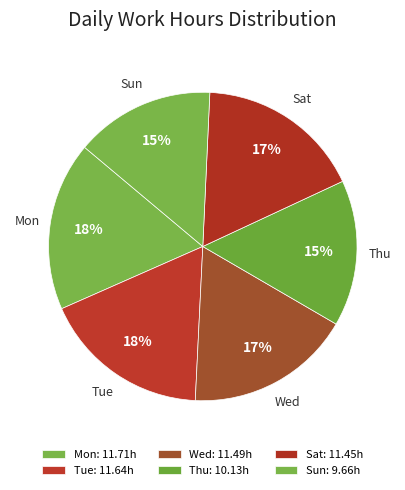

How many segments does this pie chart have?

6